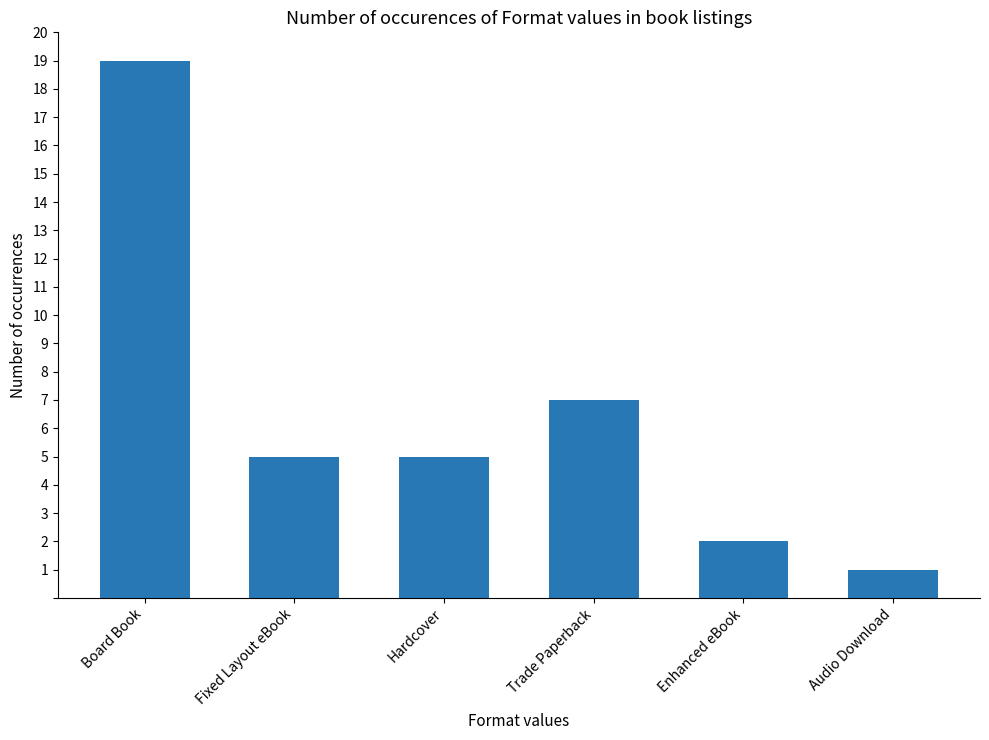

What is the approximate value at Board Book, to the nearest 10?

20